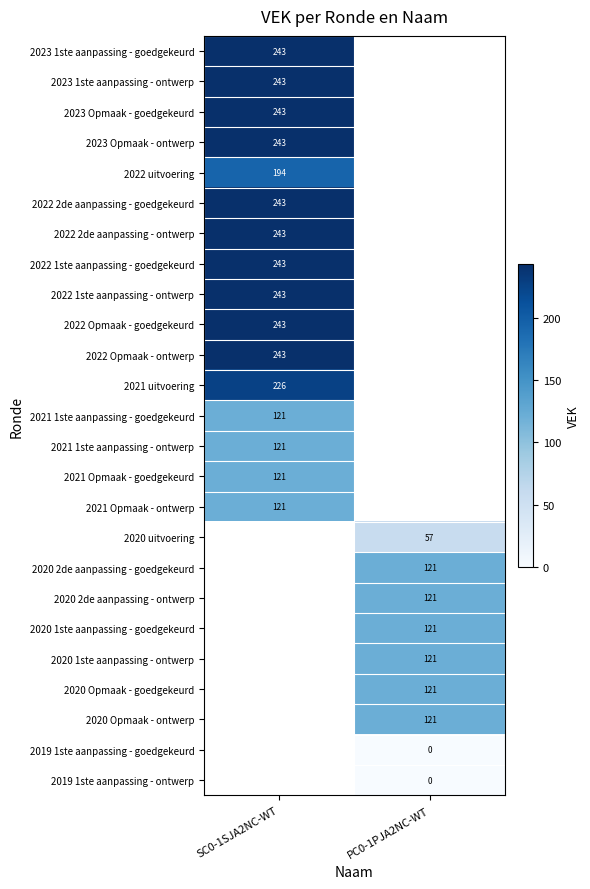

How many distinct data groups are displayed?

25